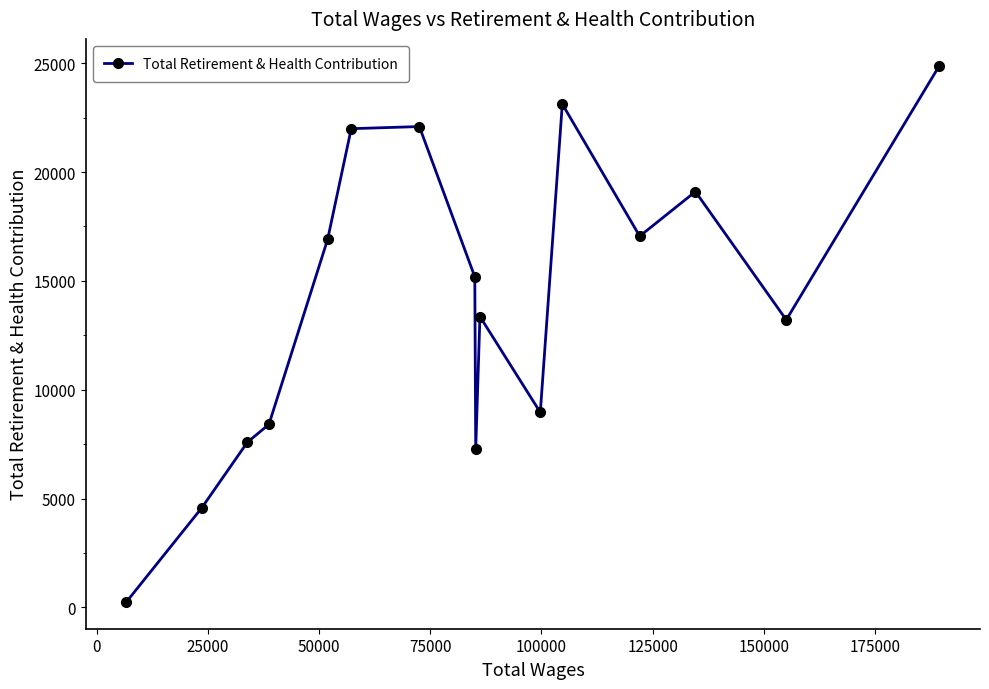

What is the average value?

13998